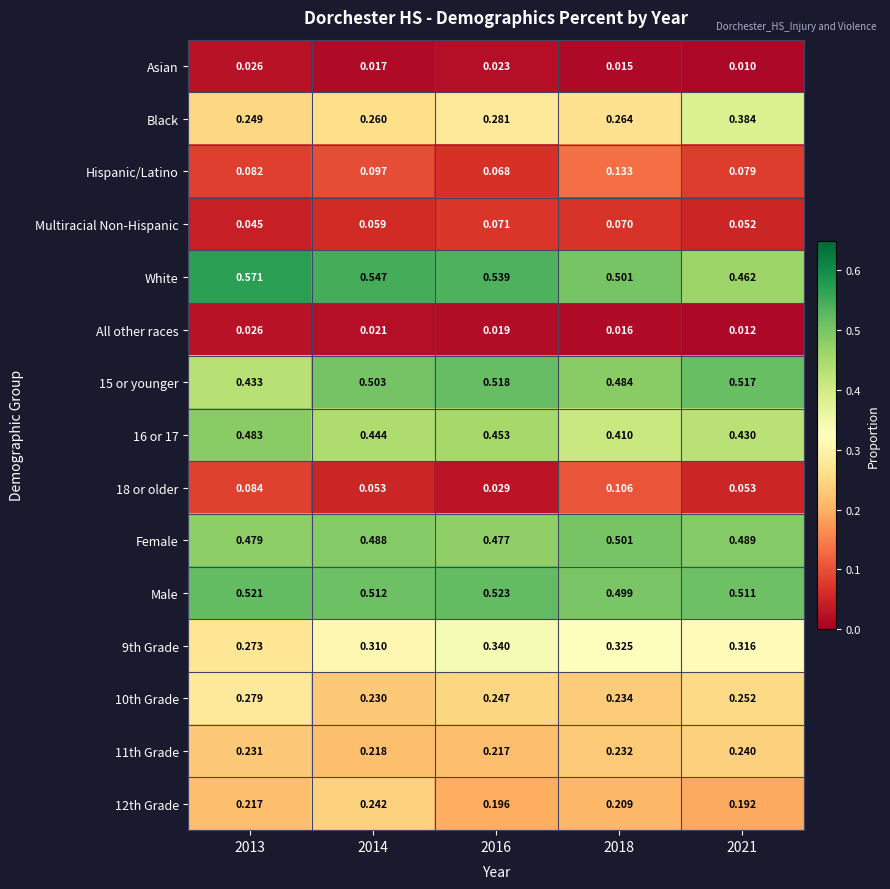

Which series has the largest total across all categories?

White